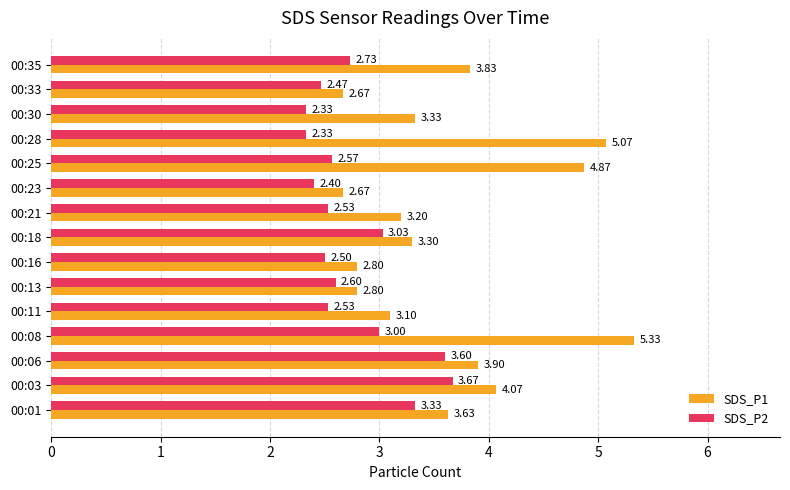

How many data points in SDS_P1 are above 3?

11